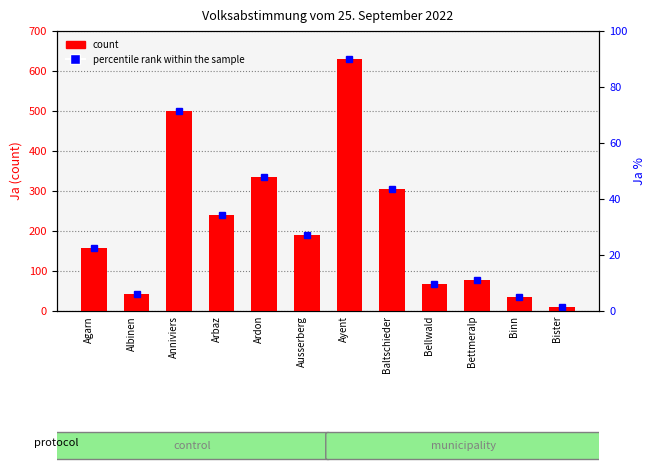

What is the change in value from Ardon to Ayent?

+293